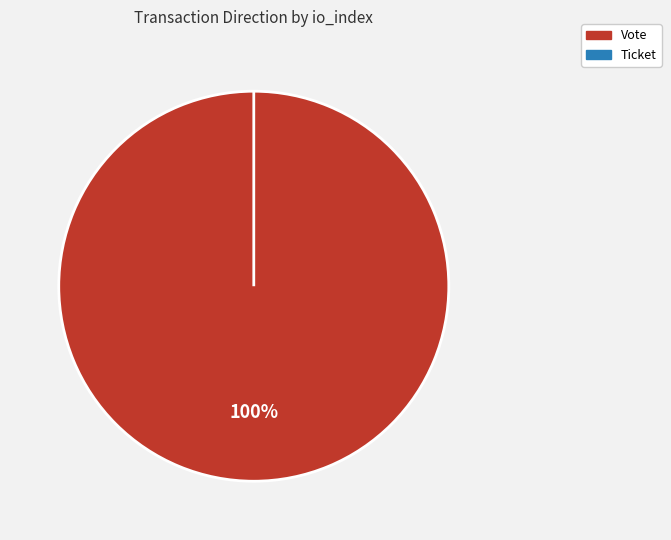

What is the smallest slice in the pie chart?

Ticket